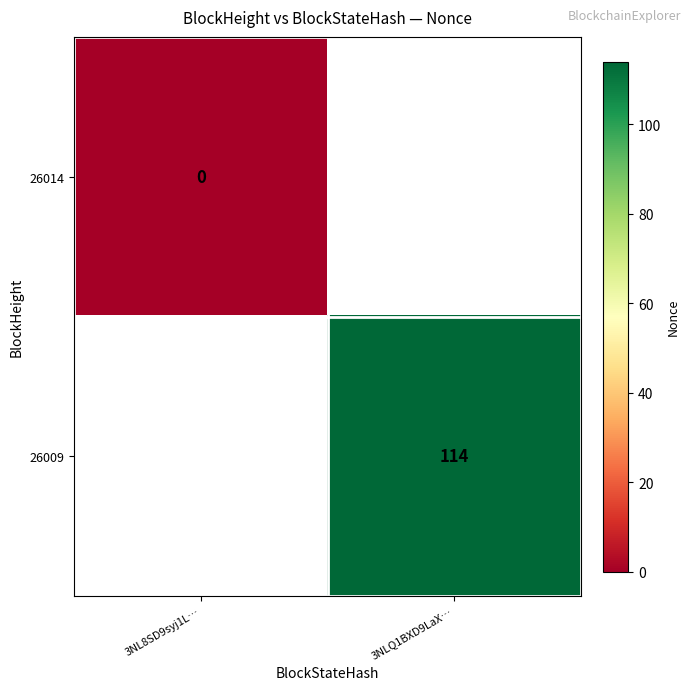

Is it true that 26009 equals 197 at 3NLQ1BXD9LaX…?

False